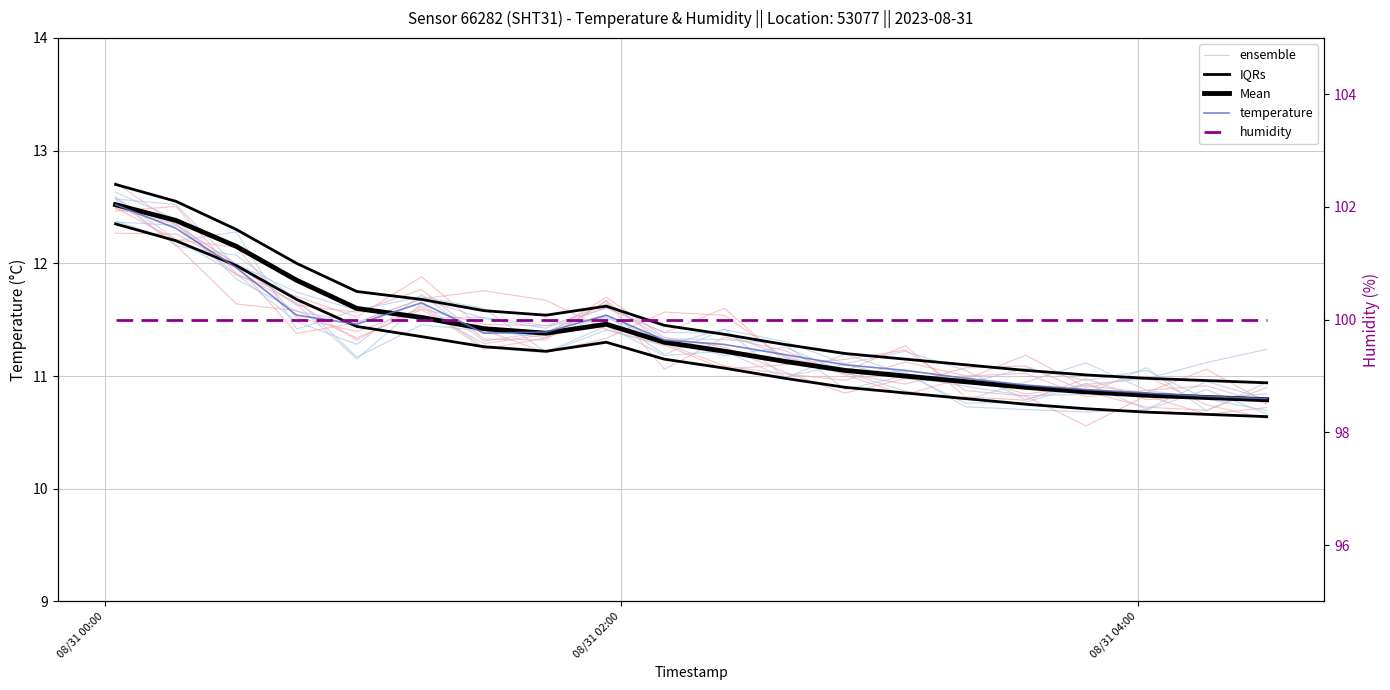

What is the minimum value shown in the chart?

10.7